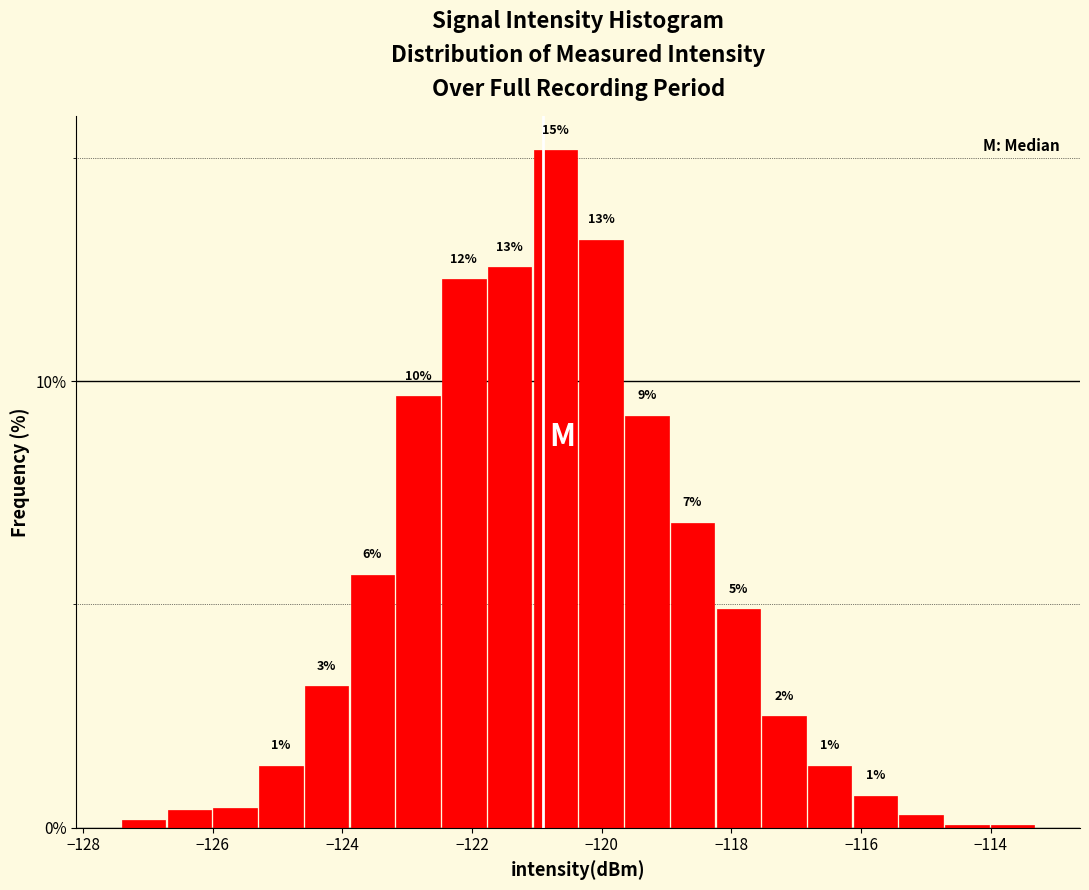

Around what value on the x-axis is the tallest bar? Give the approximate position of its centre, as read against the axis.

-120.8